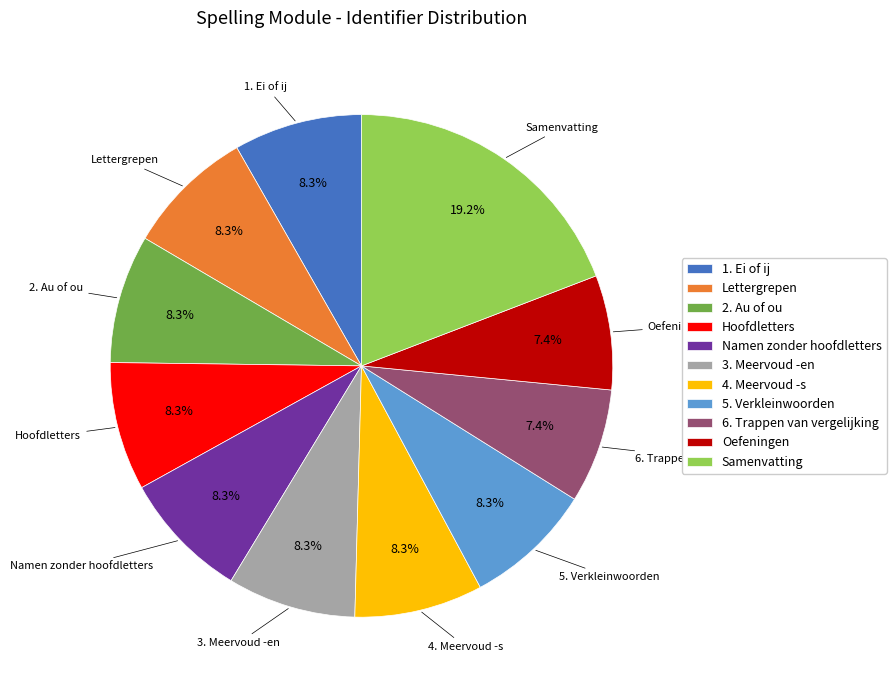

What is the largest slice in the pie chart?

Samenvatting